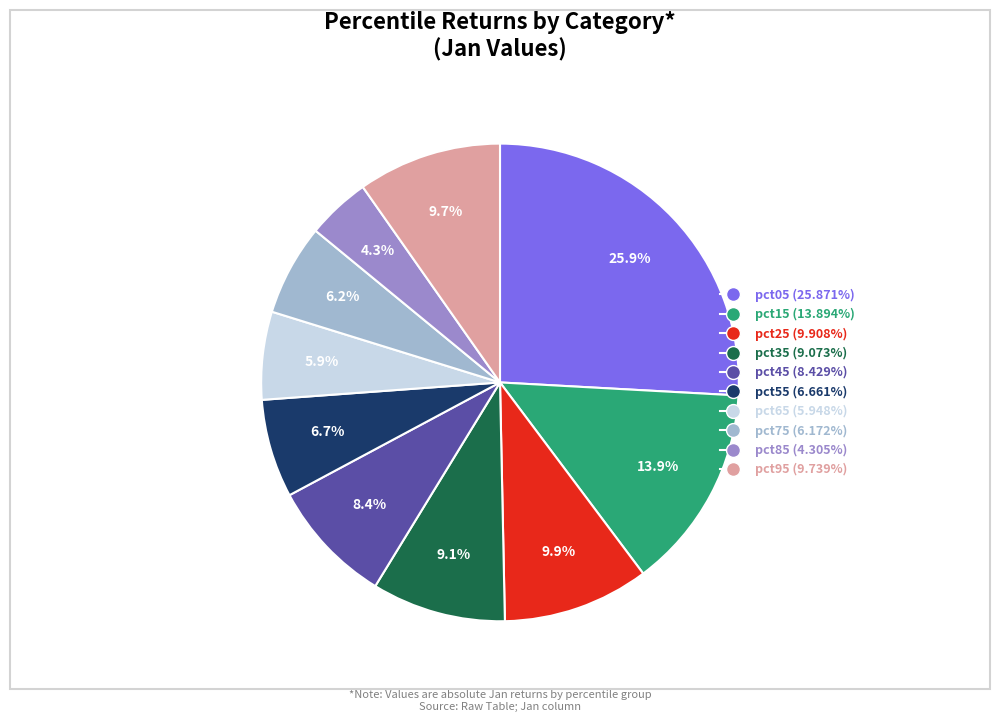

True or false: pct85 accounts for 4% of the total.

True